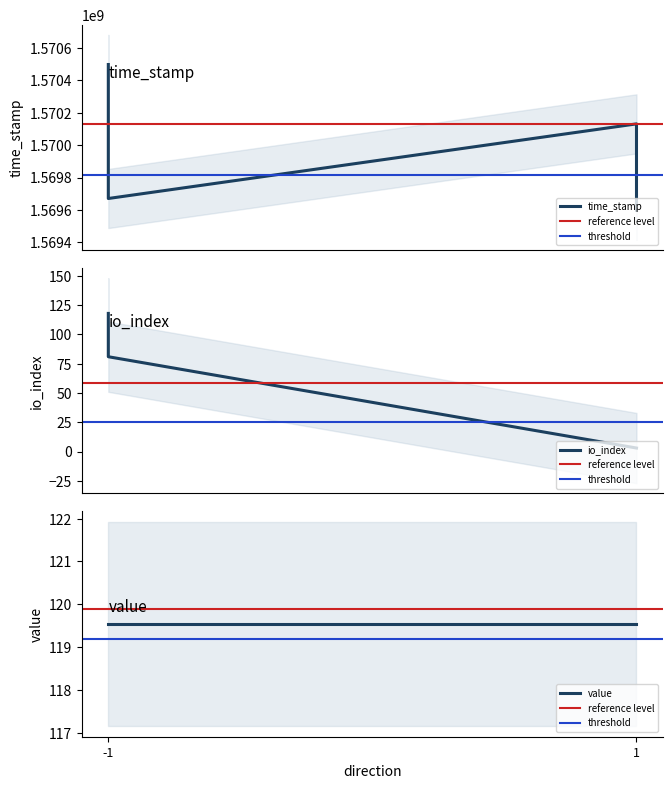

At which label does time_stamp first exceed 81?

-1